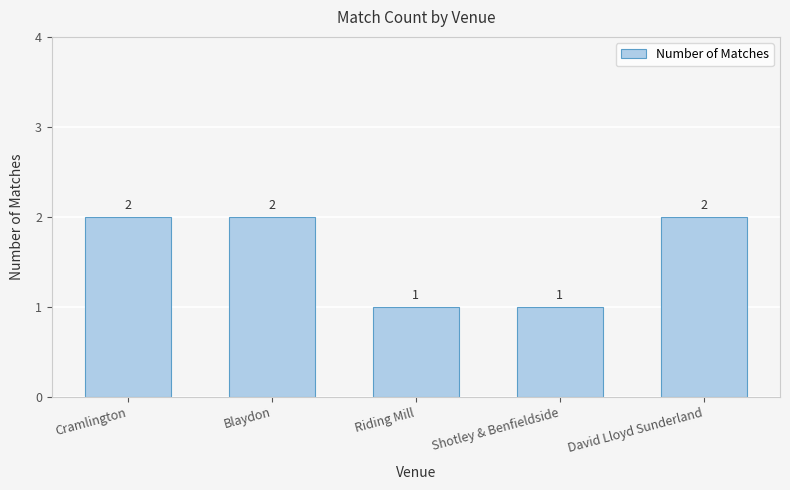

What is the change in value from Cramlington to Riding Mill?

-1